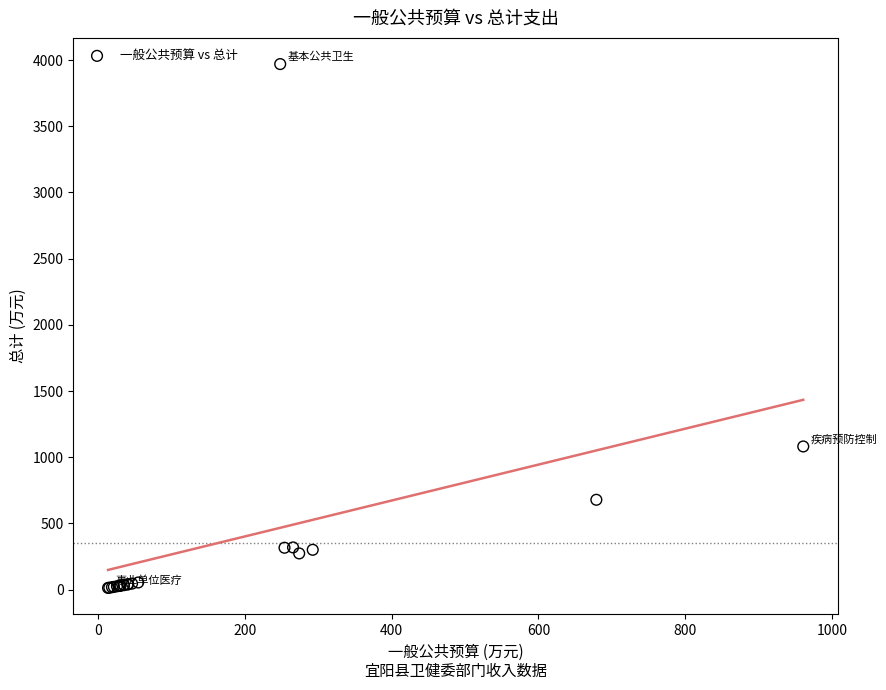

What Y value in the scatter plot is closest to 1991?

1081.6